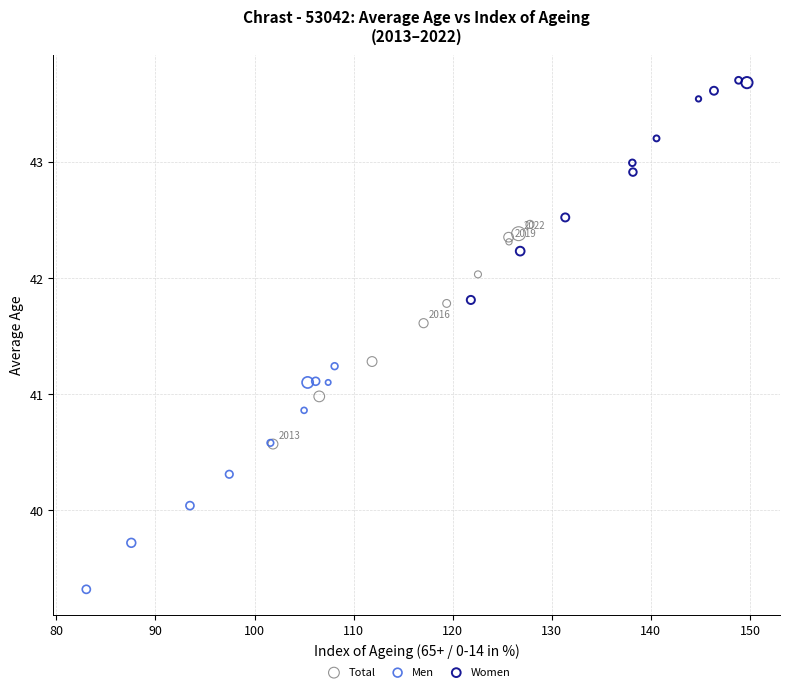

Which series reaches the maximum Y coordinate?

Women